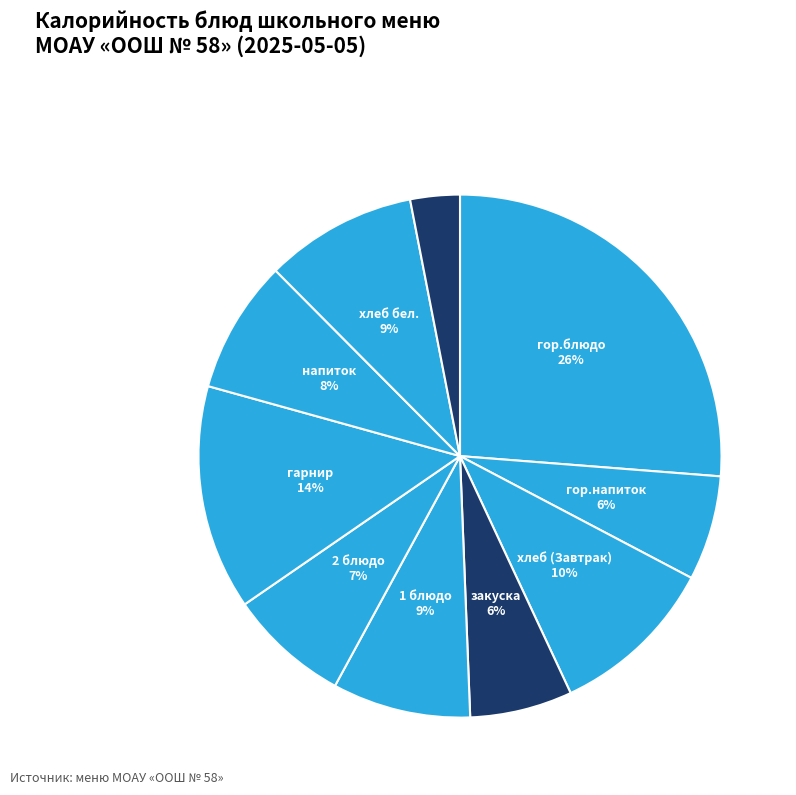

To the nearest percent, what is the average slice percentage?

10%